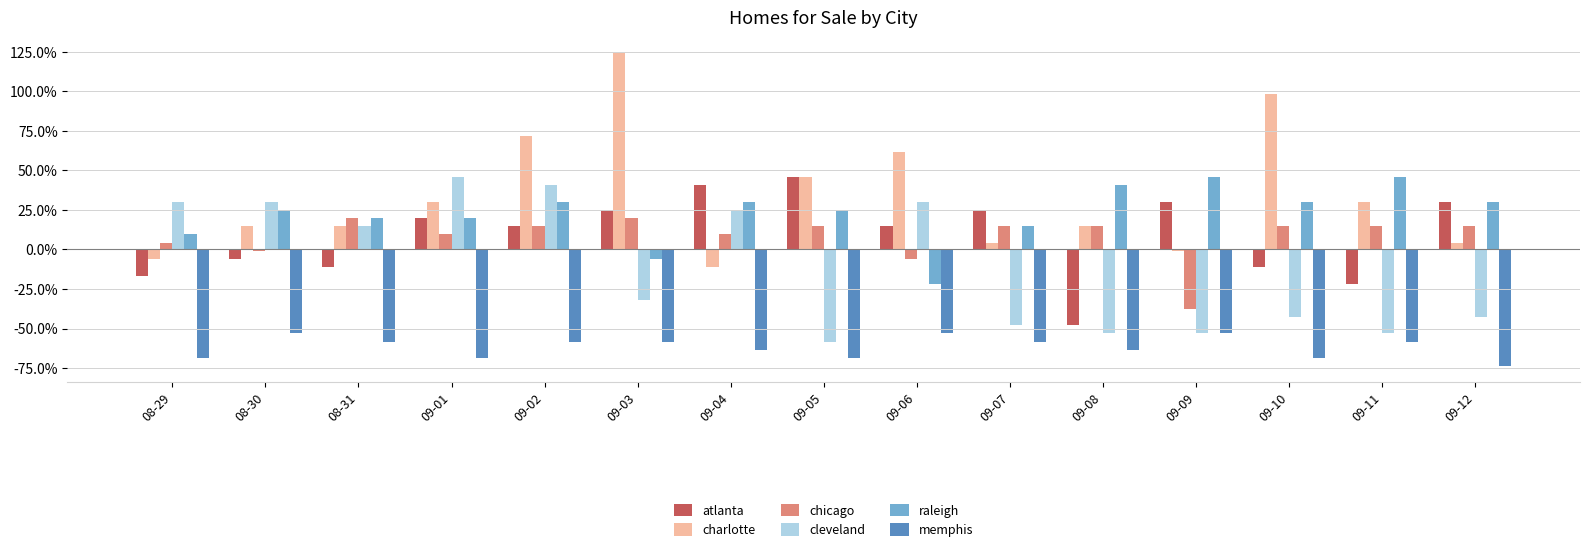

What is the value of the cleveland bar at the 2nd from the left?

0.3